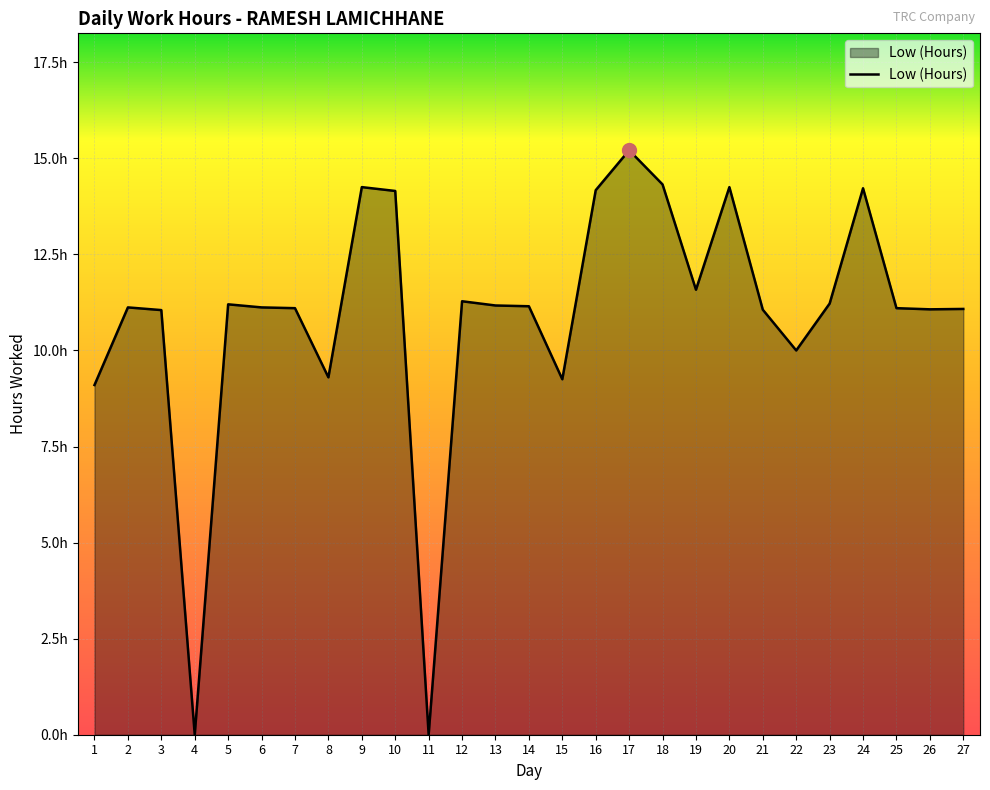

Does the chart display data point markers on the line(s)?

No